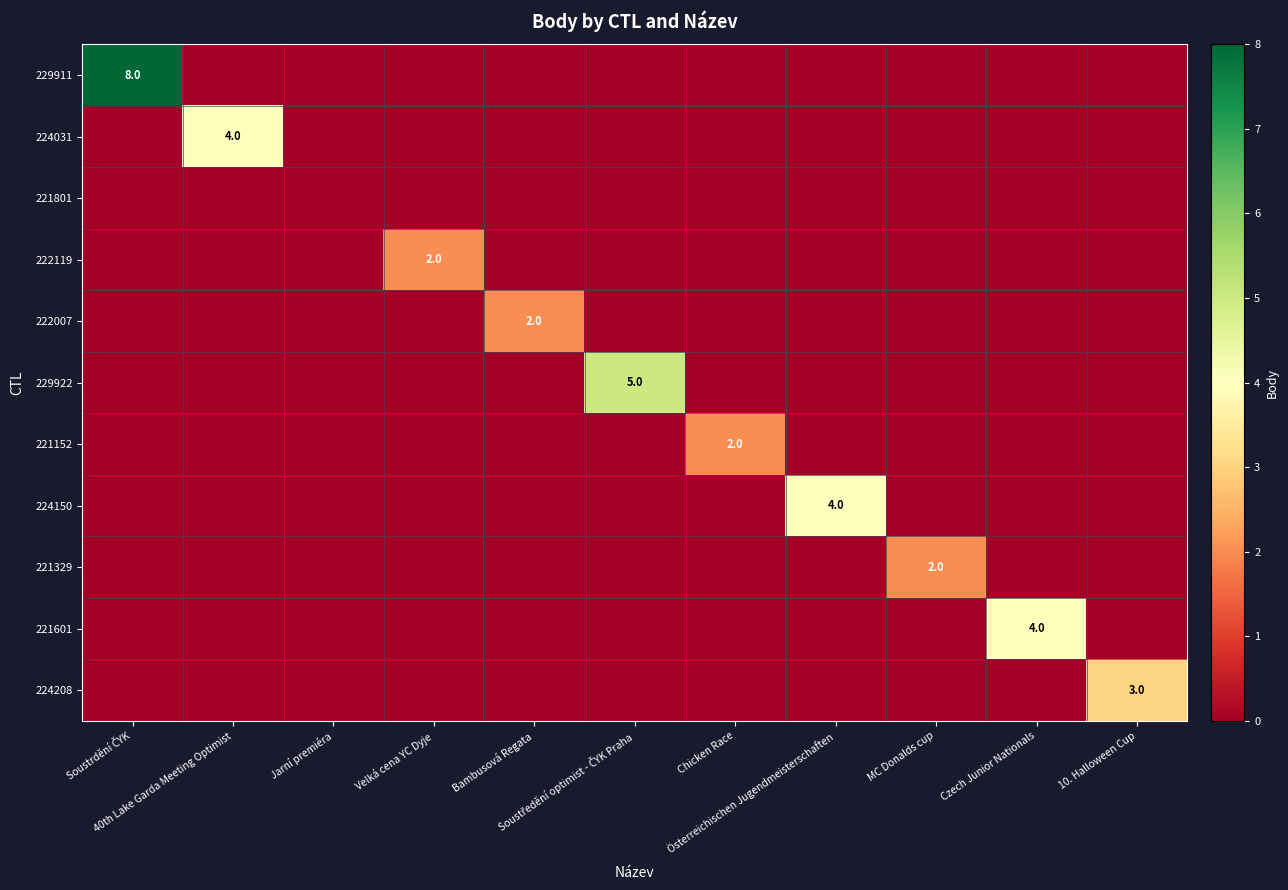

Is it true that 224031 equals 4 at 40th Lake Garda Meeting Optimist?

True